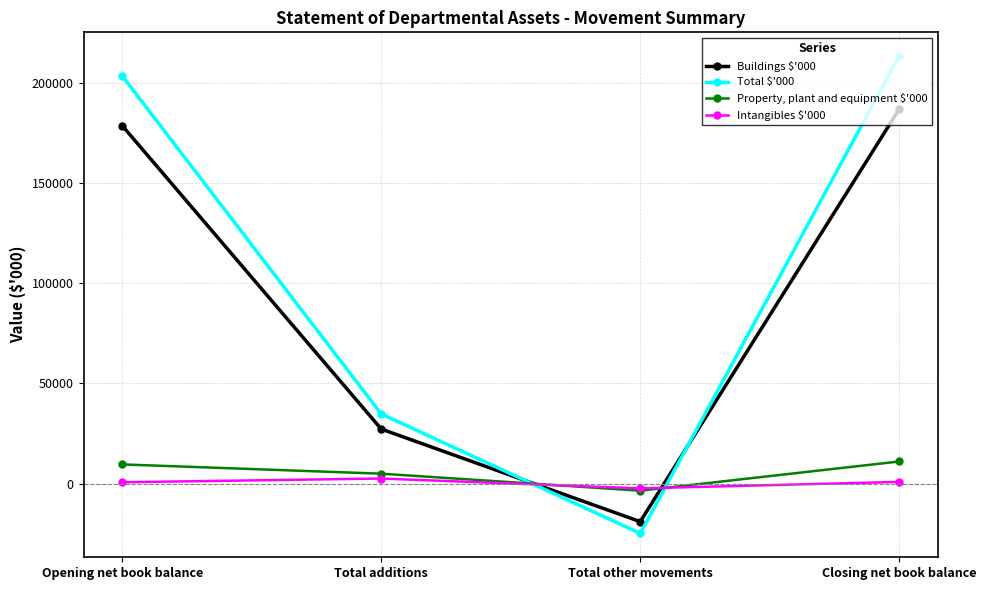

How many data points in Property, plant and equipment $'000 are less than 9605?

2